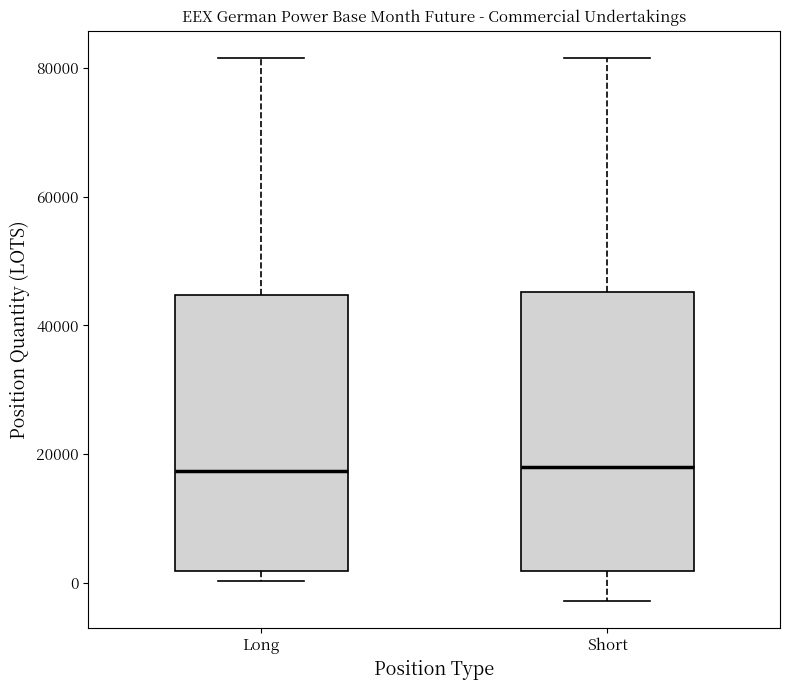

Where does the median line of the box for Long sit on the y-axis? The values are not printed on the chart, so give them approximately, as read against the axis.

18000